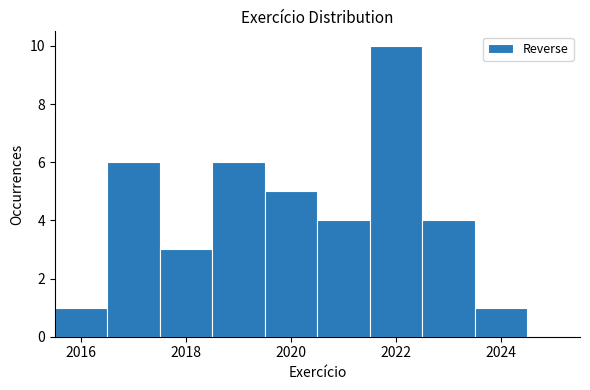

Reading left to right, list every bar in this chart as the range it spans on the x-axis followed by its height. Neither the bar edges nor the heights are printed on the chart, so give them approximately, as read against the axes.

2015.5 to 2016.5: 1
2016.5 to 2017.5: 6
2017.5 to 2018.5: 3
2018.5 to 2019.5: 6
2019.5 to 2020.5: 5
2020.5 to 2021.5: 4
2021.5 to 2022.5: 10
2022.5 to 2023.5: 4
2023.5 to 2024.5: 1